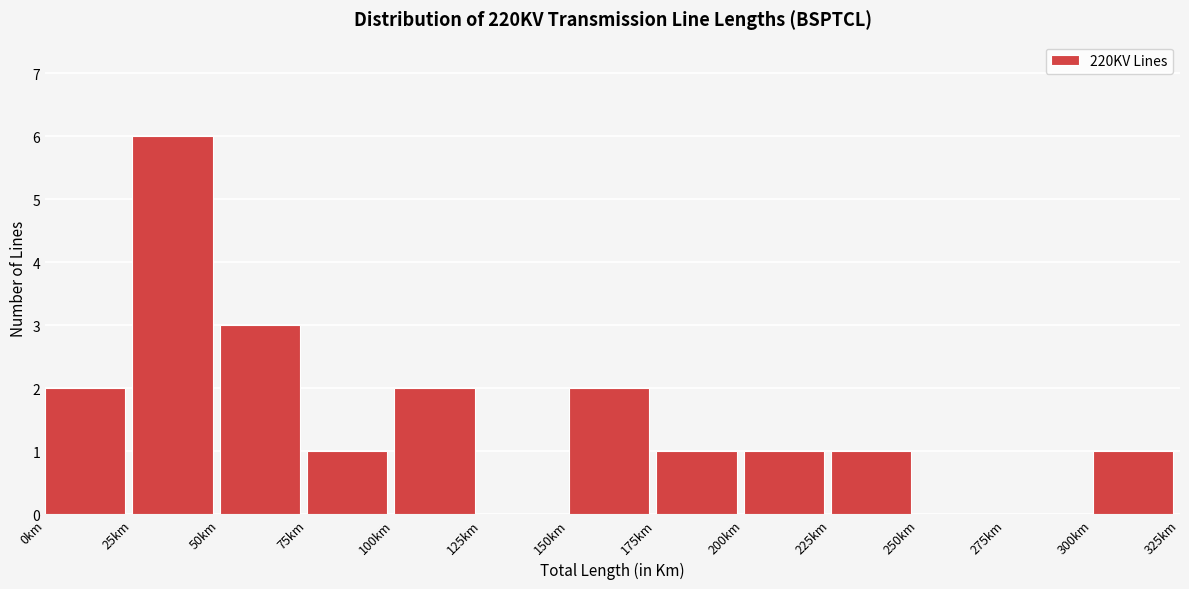

Reading left to right, transcribe this chart: for each bar, give the range it covers on the x-axis and its height. The values are not printed on the chart, so give them approximately, as read against the axis.

0 to 25: 2
25 to 50: 6
50 to 75: 3
75 to 100: 1
100 to 125: 2
125 to 150: 0
150 to 175: 2
175 to 200: 1
200 to 225: 1
225 to 250: 1
250 to 275: 0
275 to 300: 0
300 to 325: 1